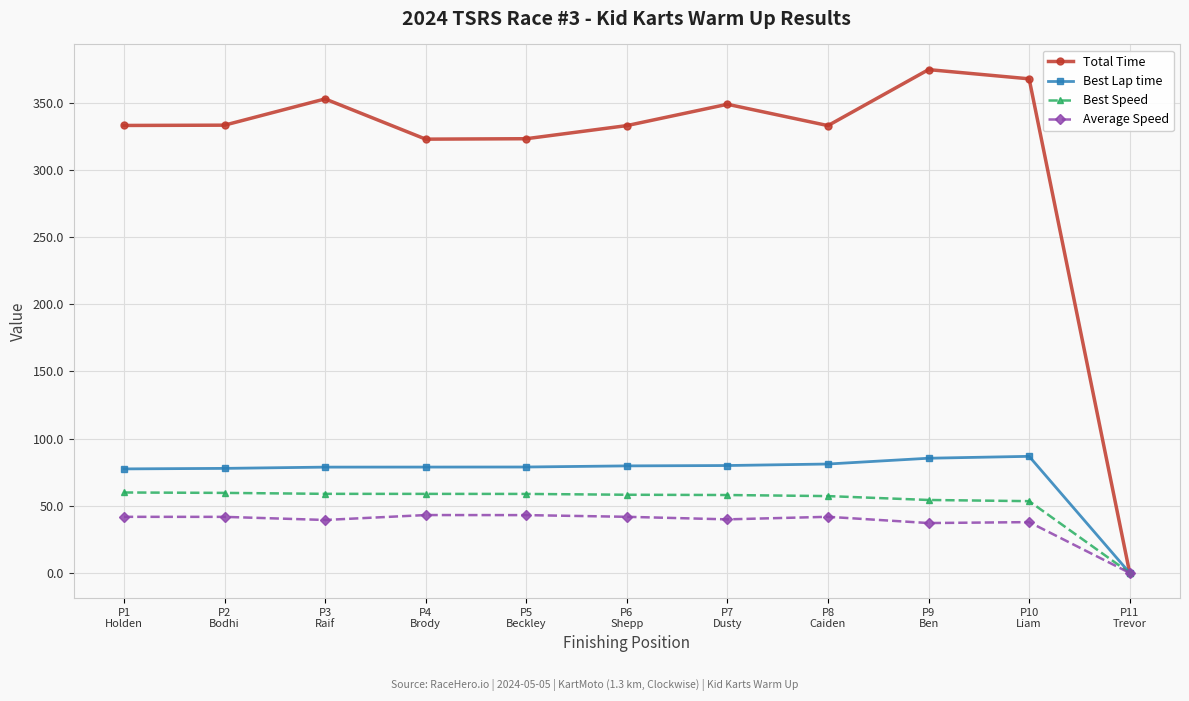

Which series has the widest spread of values?

Total Time